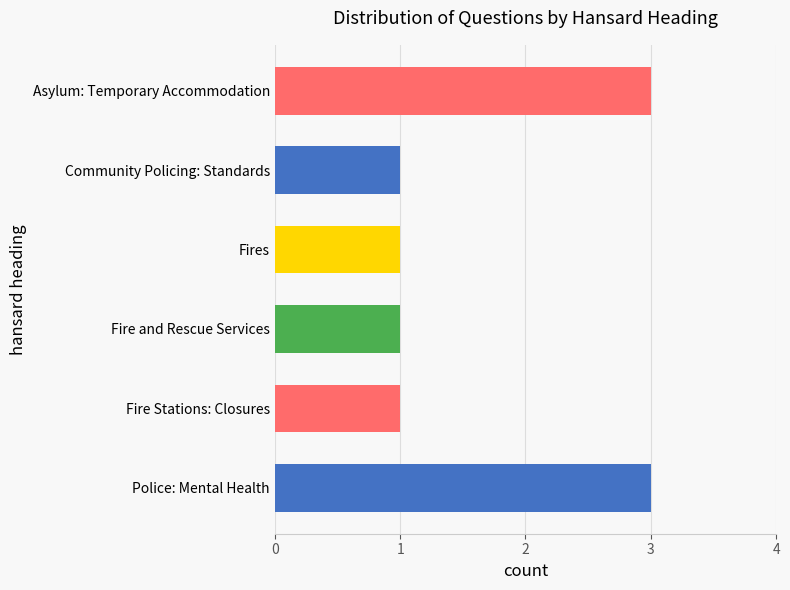

What is the sum of all values?

10